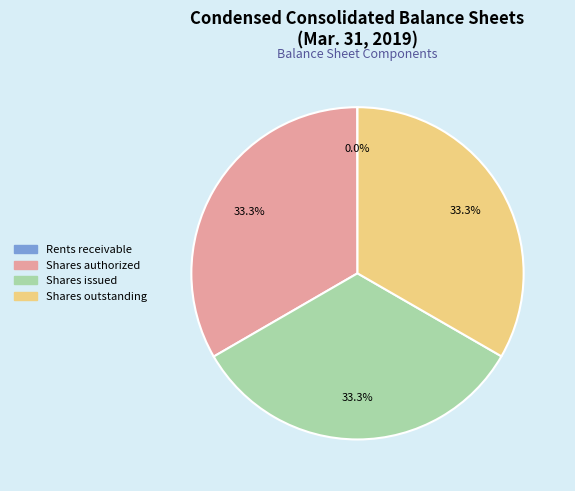

To the nearest percent, what percentage of the pie is Shares outstanding?

33%